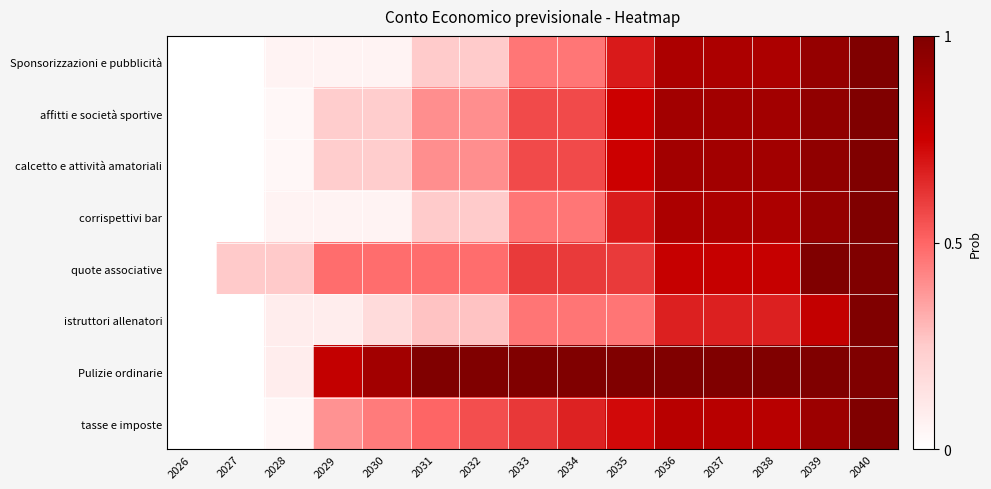

What is the total value across all series at 2036?

6.7